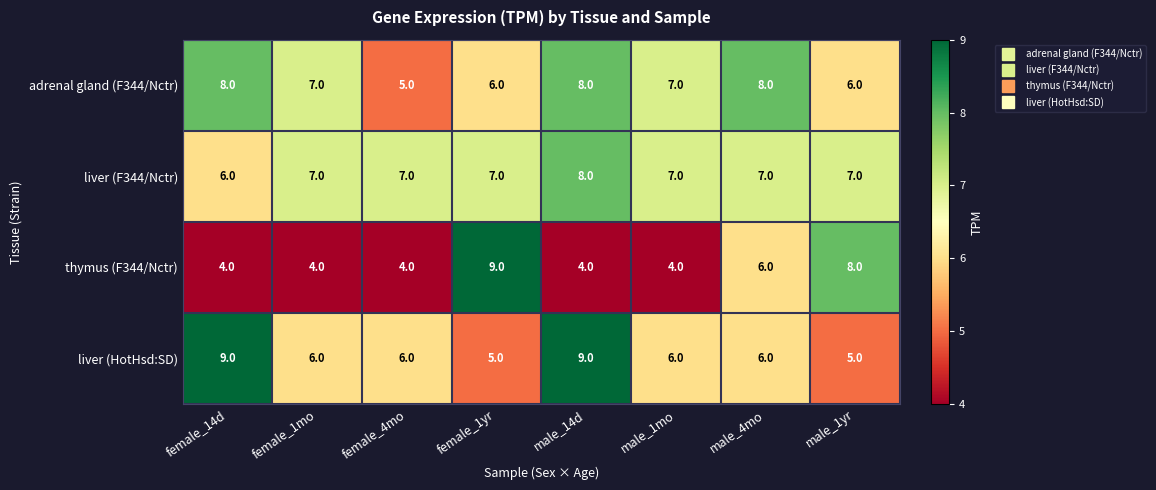

Is the value of adrenal gland (F344/Nctr) at female_14d greater than the value of liver (HotHsd:SD) at female_14d?

No